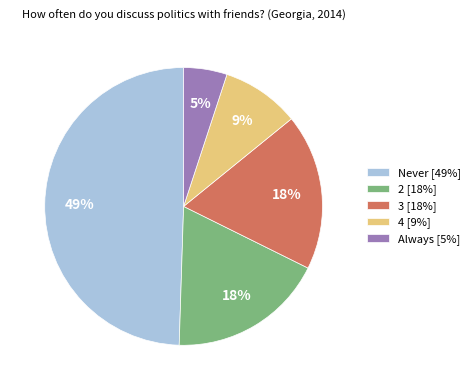

To the nearest percent, what portion does 4 represent?

9%